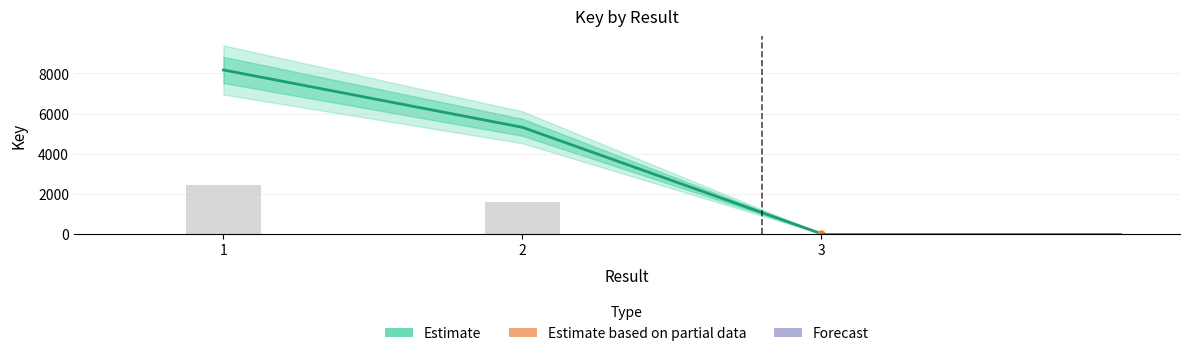

Rank the series by their average value, from highest to lowest.

Estimate, Forecast